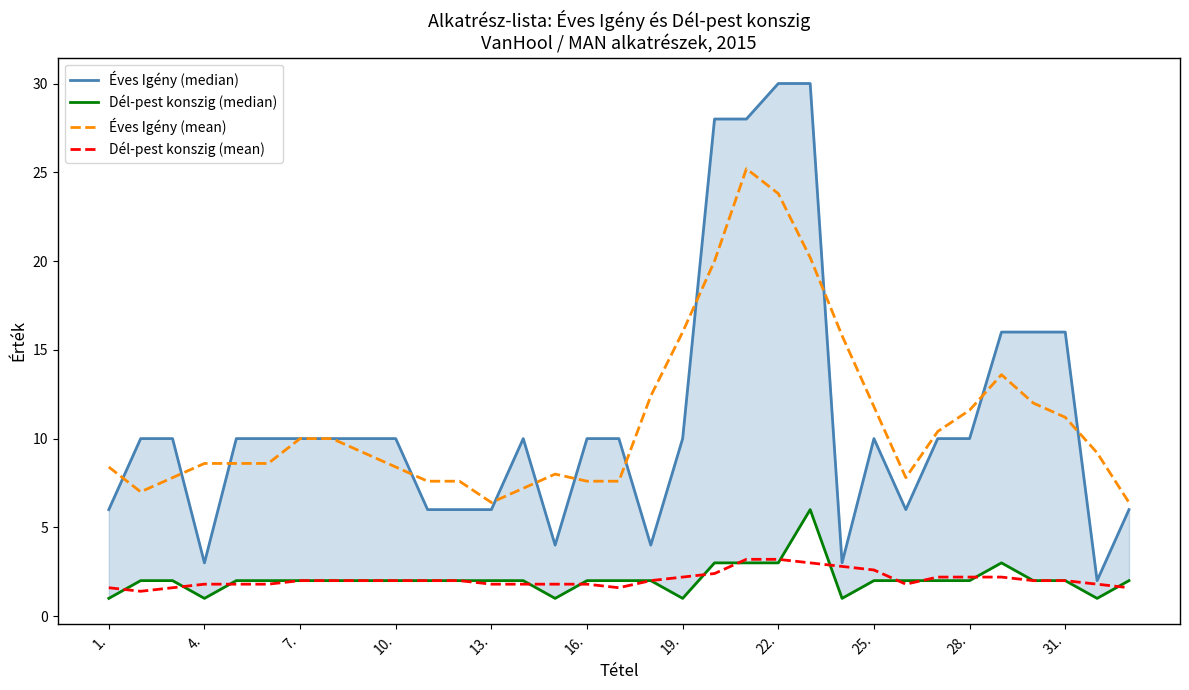

What is the lowest value of the Dél-pest konszig (mean) series?

1.4